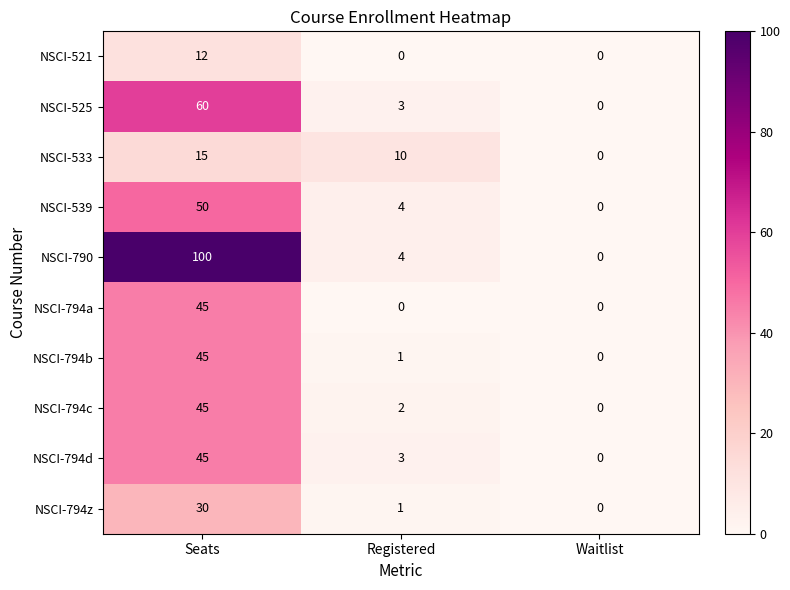

Which category has the highest value in the NSCI-525 series?

Seats